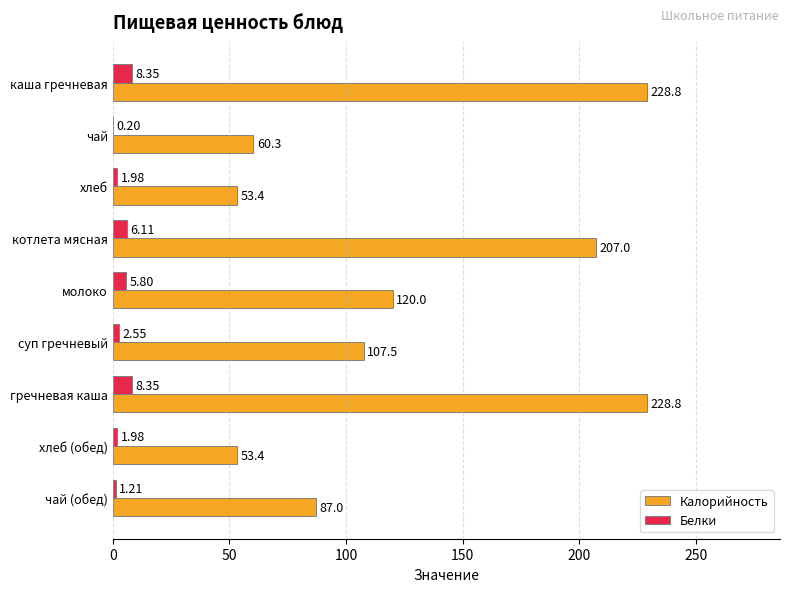

At which label is Калорийность closest to 141?

молоко